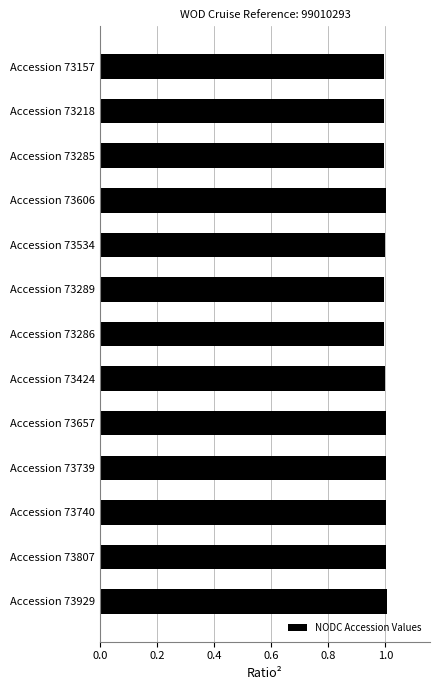

What is the ratio of the value at Accession 73289 to the value at Accession 73657?

1.0